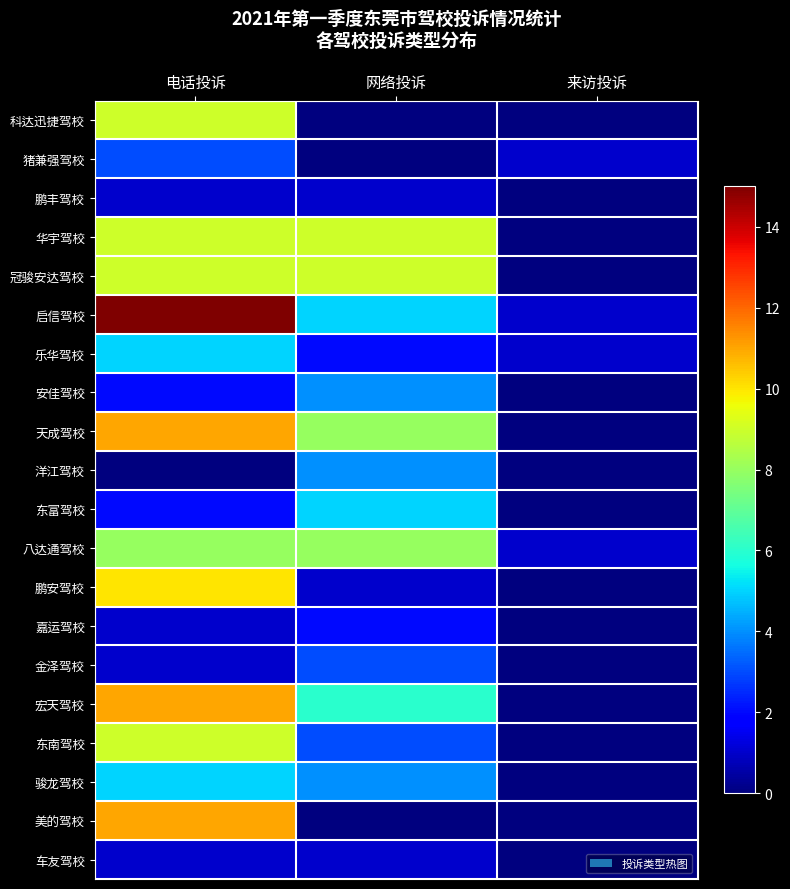

At which category is the sum across all series the highest?

电话投诉